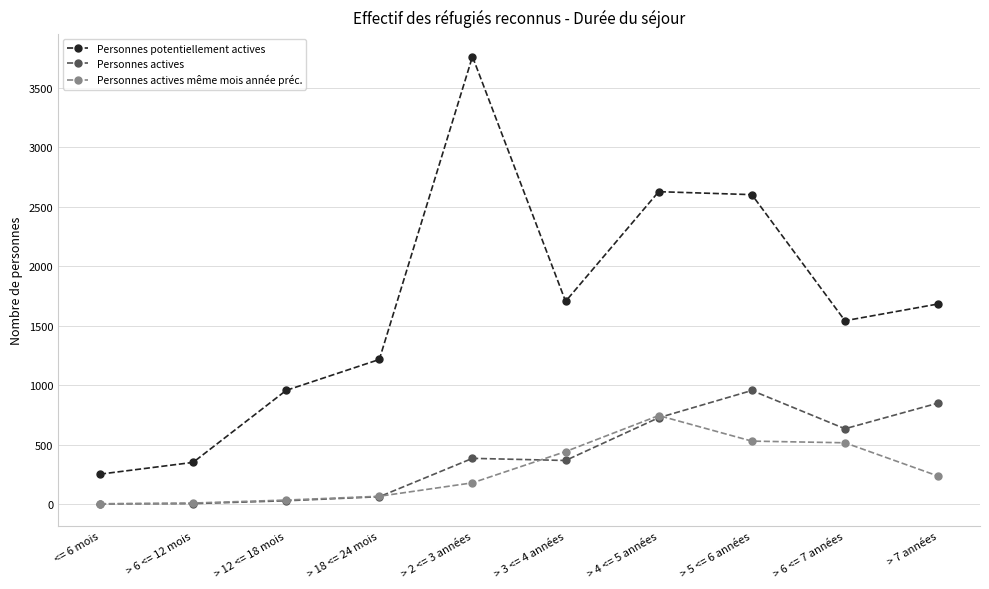

What is the label of the 10th point from the right?

<= 6 mois